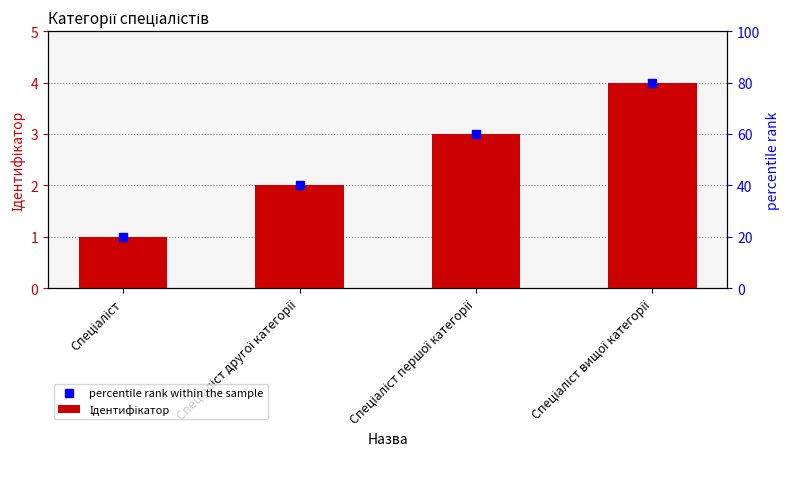

Which series has the largest total across all categories?

Ідентифікатор